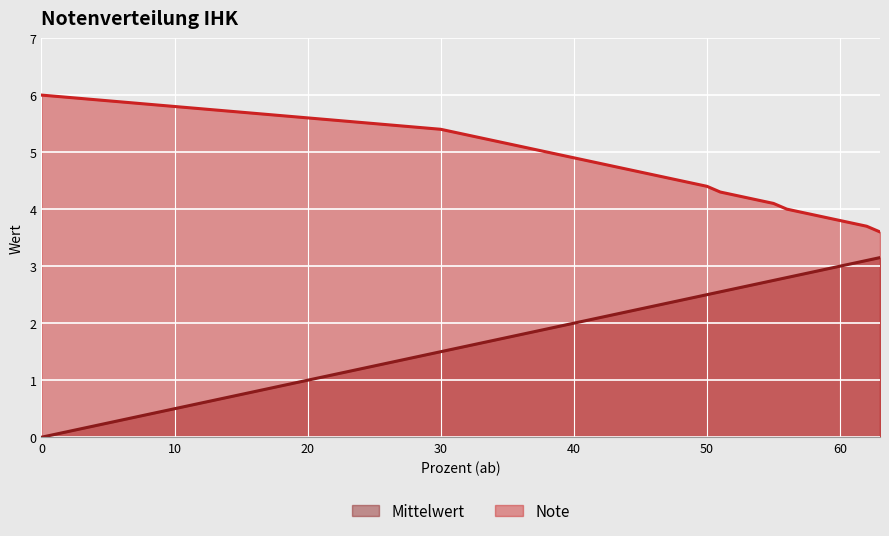

The Mittelwert series shows 0.5 at 10. True or false?

True